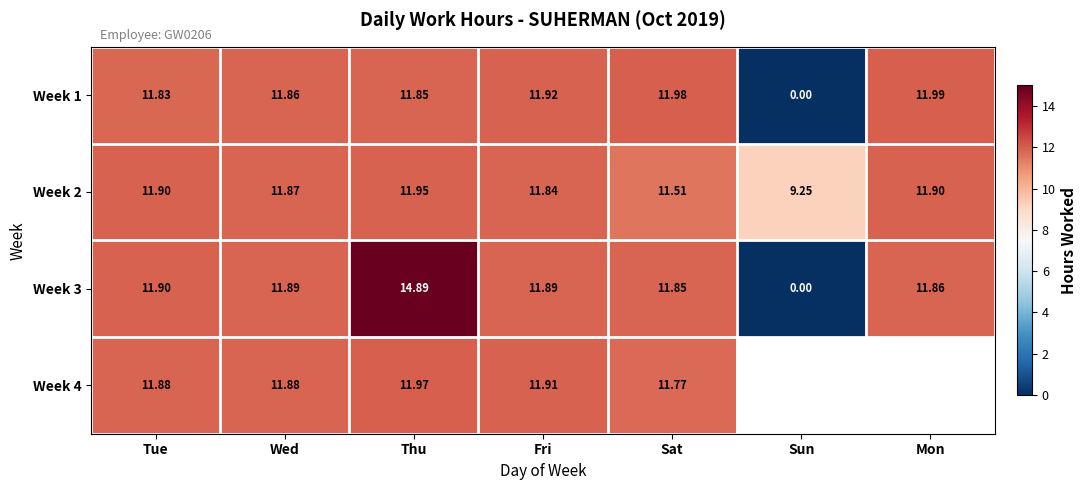

What is the difference between the maximum and minimum values in the Week 3 series?

14.9